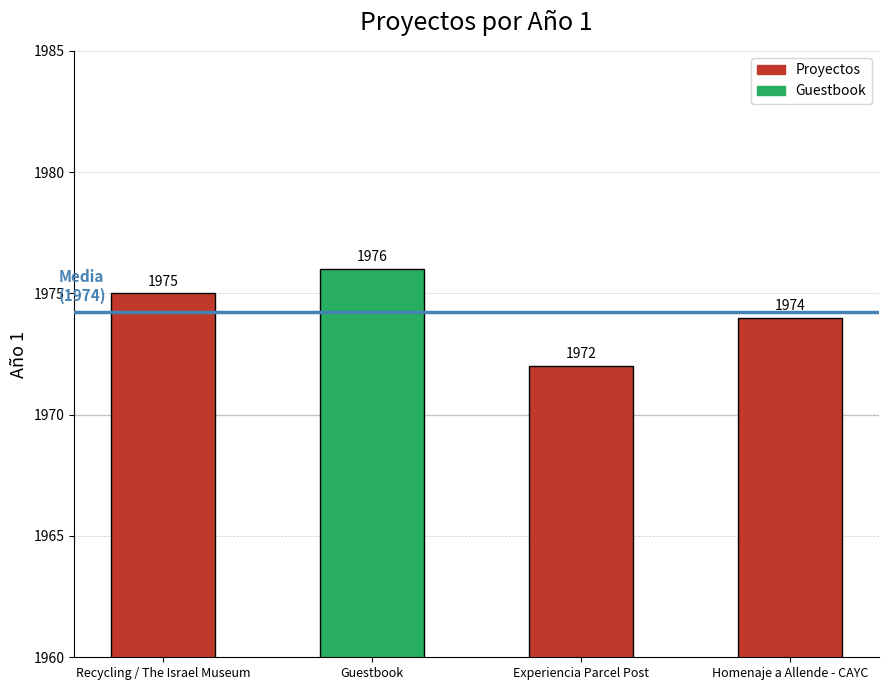

True or false: the data shows 1972 at Experiencia Parcel Post.

True